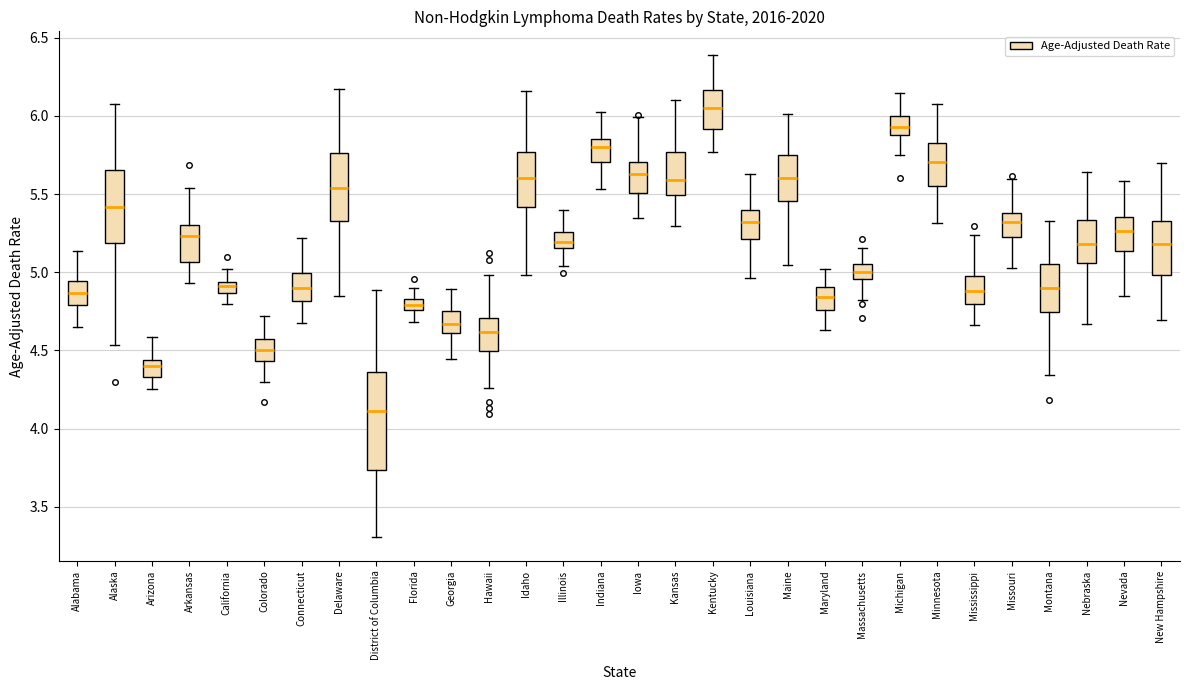

Which box's median line is the highest?

Kentucky